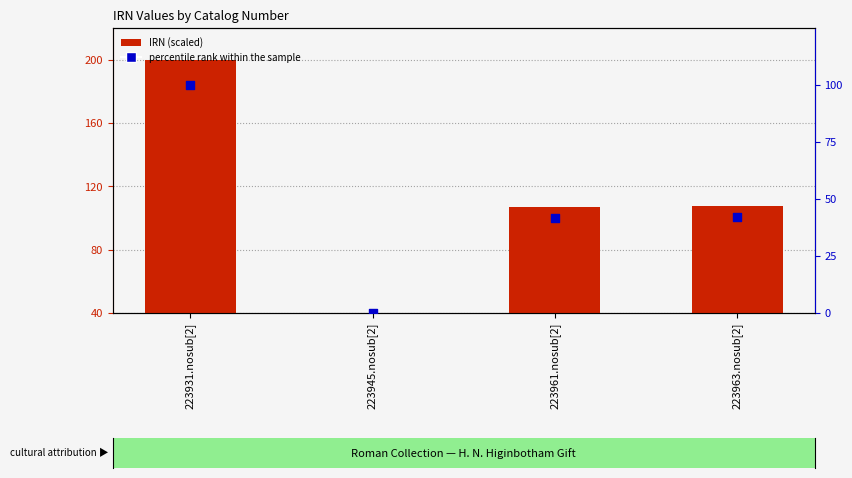

Which series contains the lowest Y value?

percentile rank within the sample